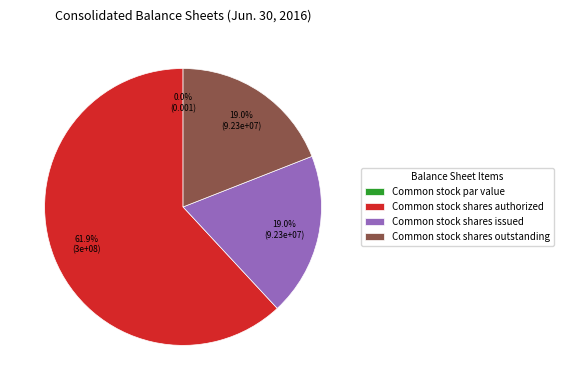

How many slices are in this pie chart?

4